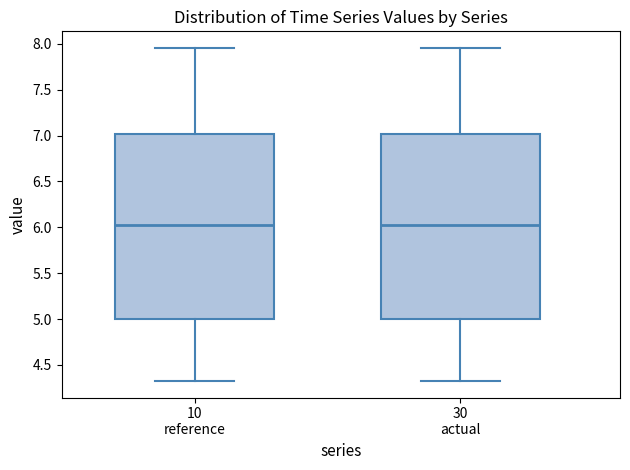

Reading left to right, read every box against the y-axis: the position of its median line, the range the box covers, and the ends of its whiskers. The values are not printed on the chart, so give them approximately, as read against the axis.

10 reference: median 6.05, box 5.00 to 7.00, whiskers 4.35 to 7.95
30 actual: median 6.05, box 5.00 to 7.00, whiskers 4.35 to 7.95